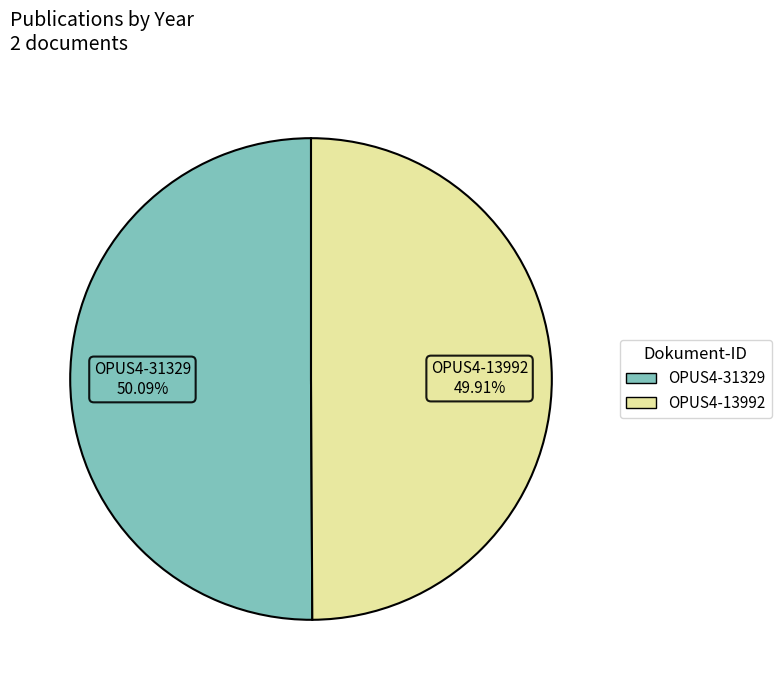

Approximately how many times larger is the value at OPUS4-31329 compared to OPUS4-13992?

1.0